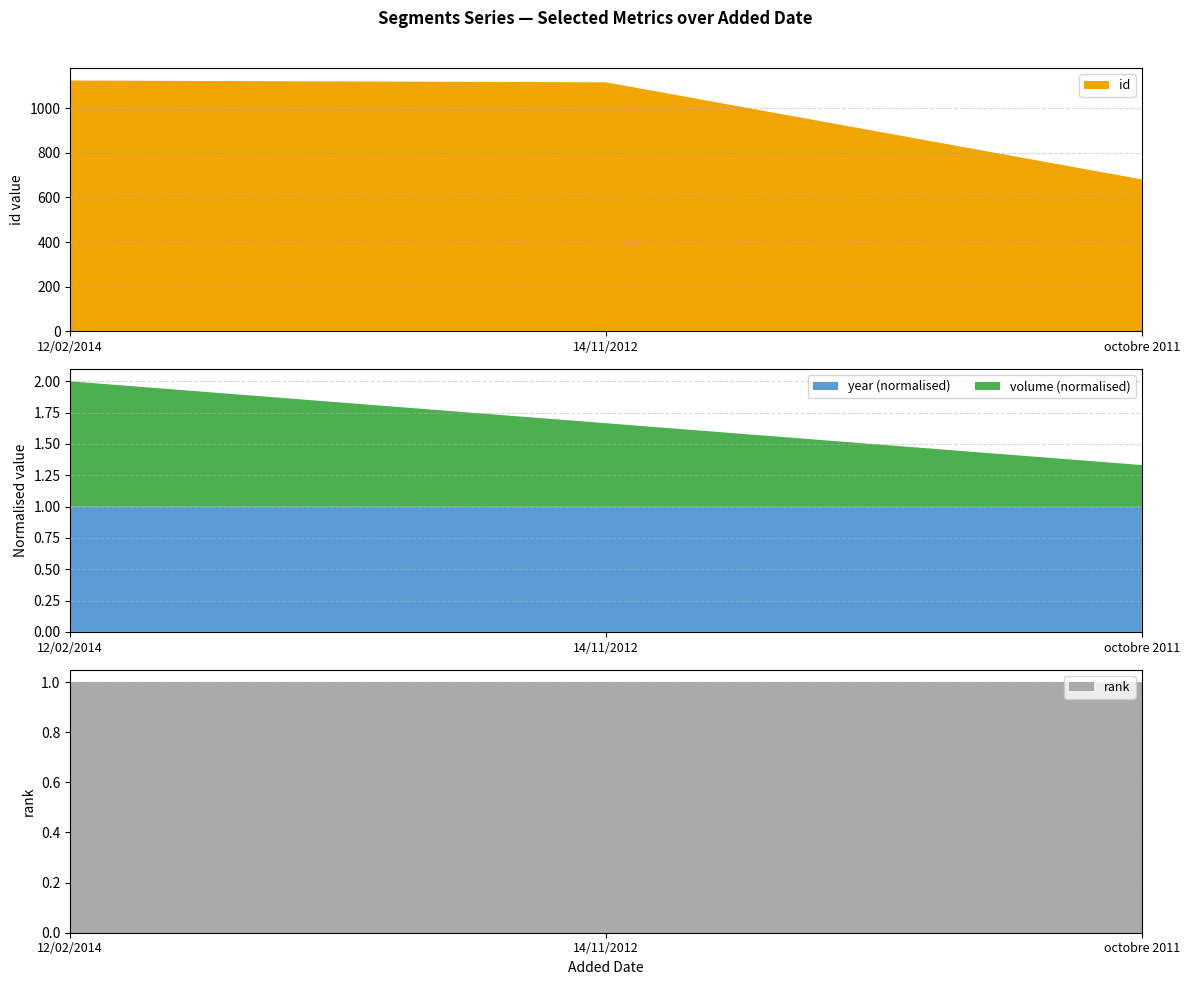

Reading left to right, transcribe all the data shown in this chart.

id: 1125	1117	681
volume: 3	2	1
year: 2014	2012	2011
rank: 1	1	1